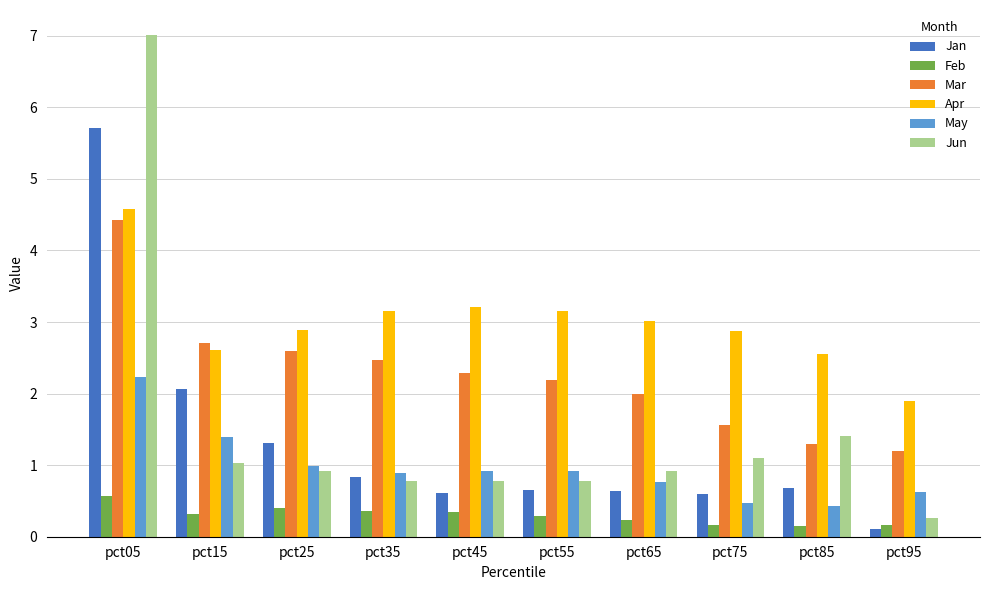

Which category has the highest value across all series?

pct05